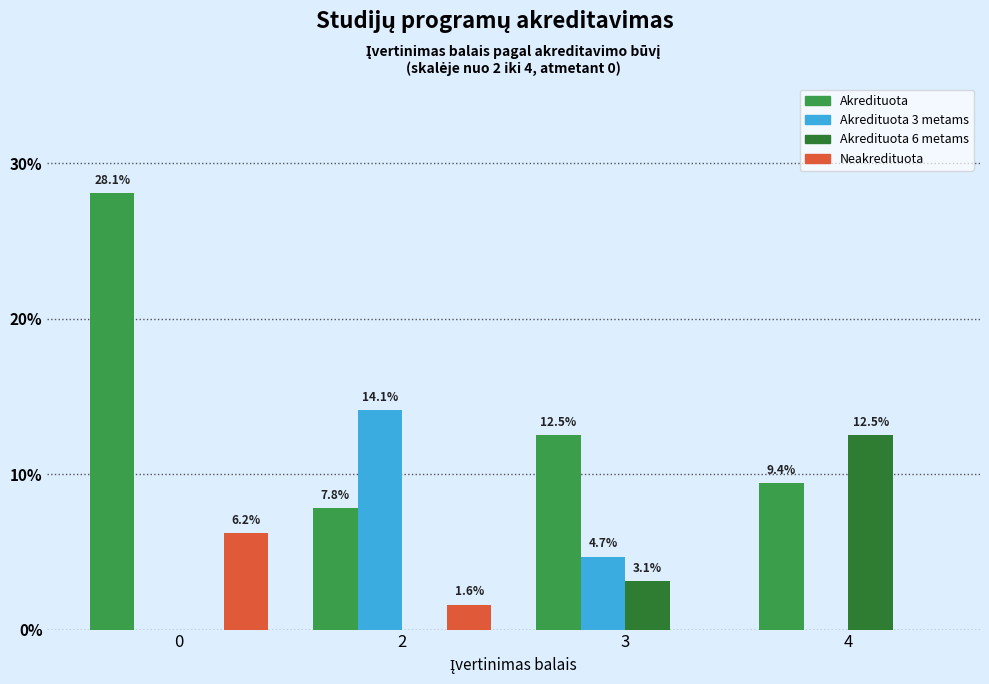

Reading left to right, extract all data points from this chart.

Akredituota: 0=28.1	2=7.8	3=12.5	4=9.4
Akredituota 3 metams: 0=0.0	2=14.1	3=4.7	4=0.0
Akredituota 6 metams: 0=0.0	2=0.0	3=3.1	4=12.5
Neakredituota: 0=6.2	2=1.6	3=0.0	4=0.0